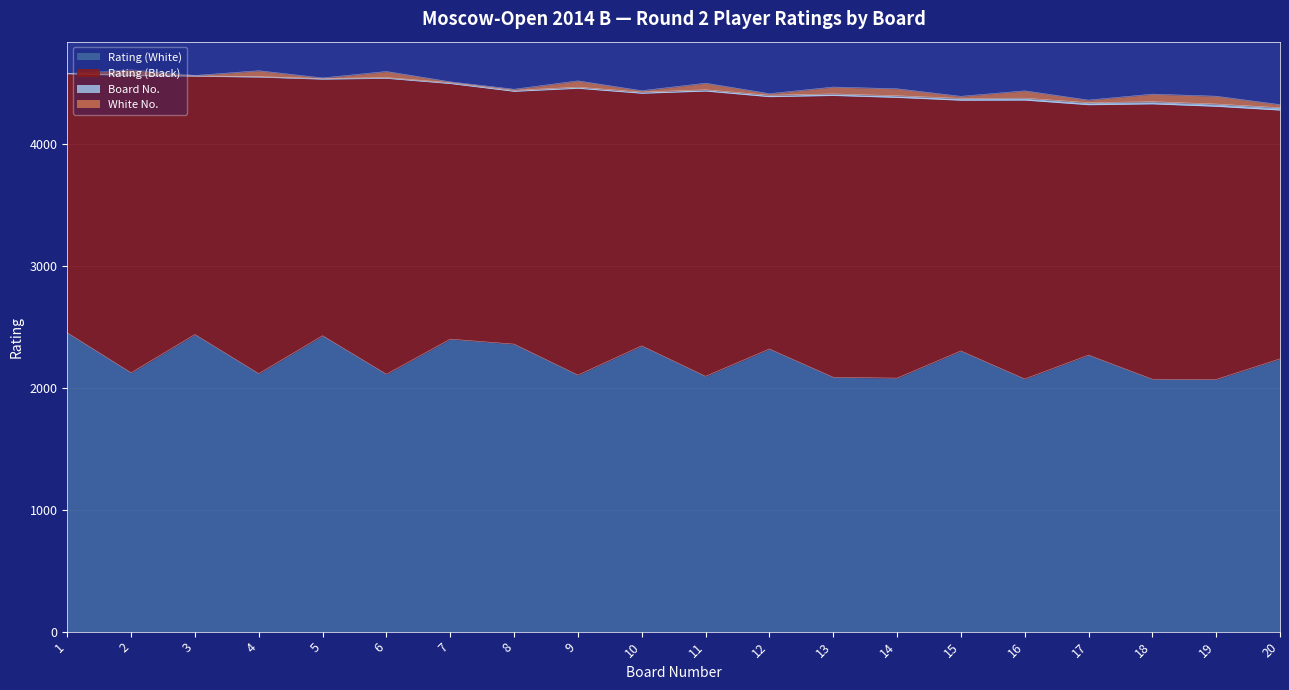

Which category has the highest value across all series?

1